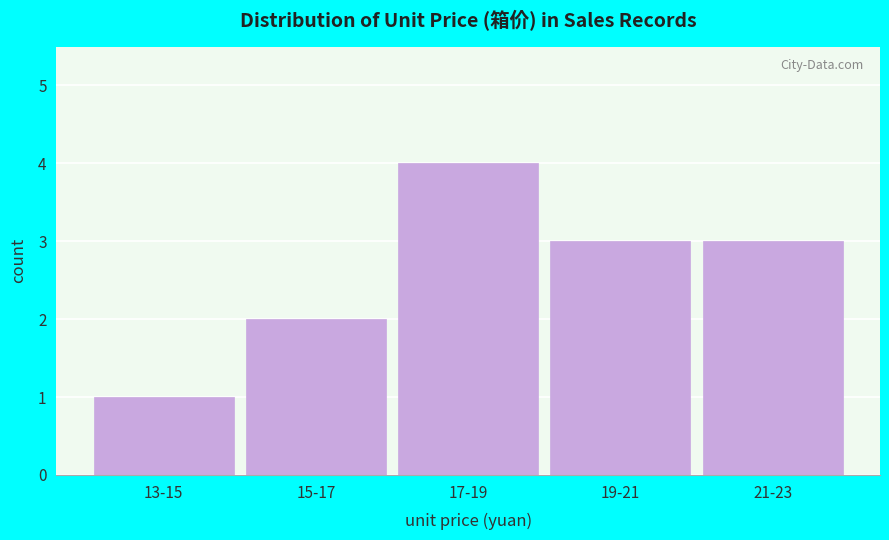

Reading left to right, list all the values displayed in this chart.

13-15=1	15-17=2	17-19=4	19-21=3	21-23=3